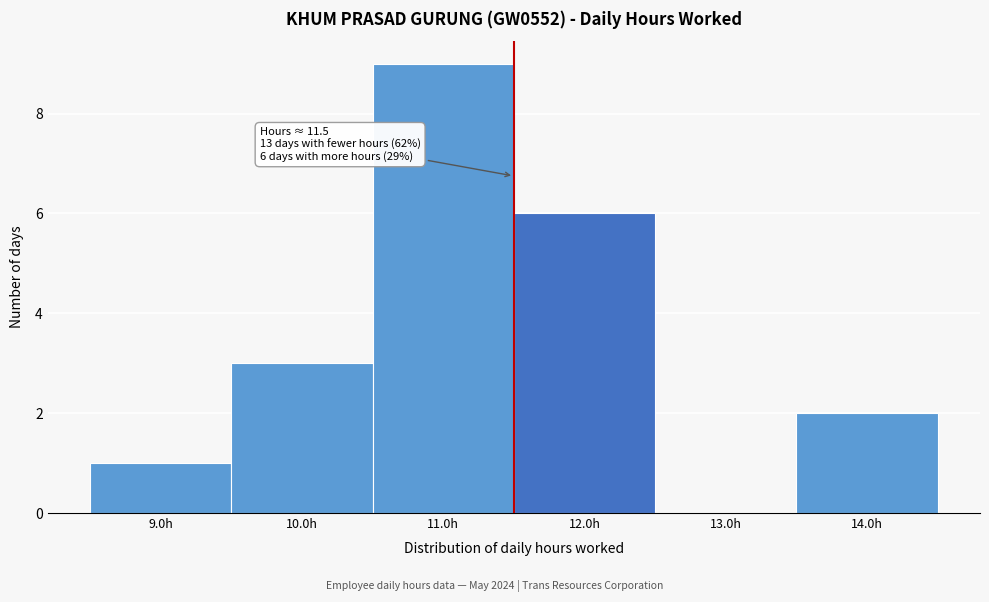

Over which range of the x-axis is the bar tallest?

10.5 to 11.5